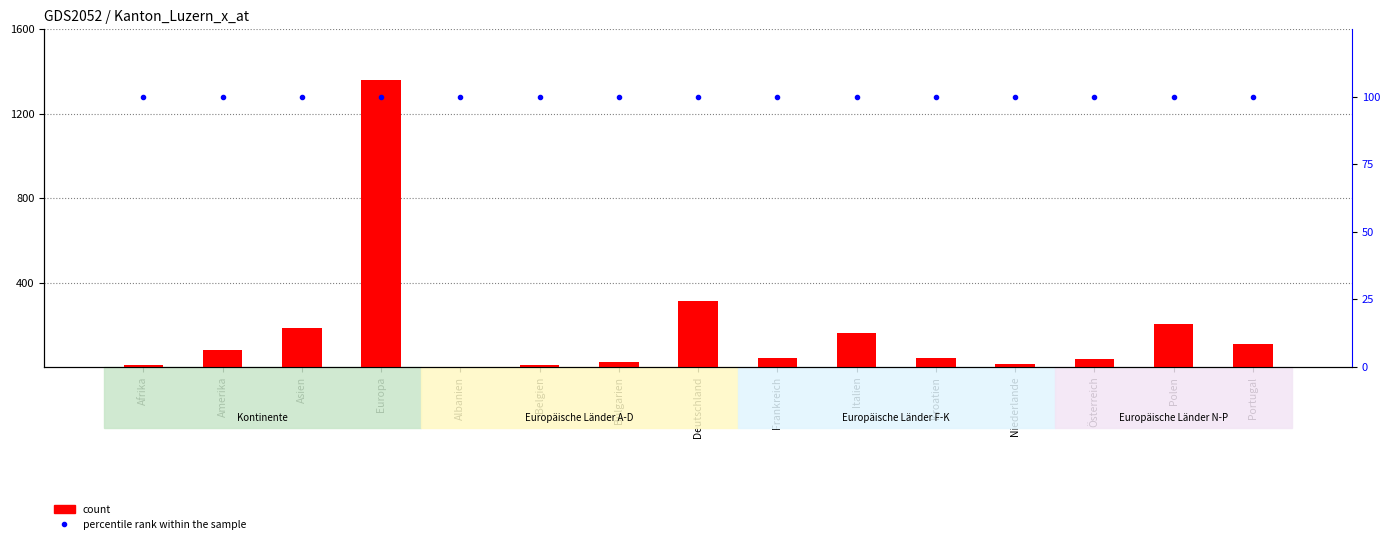

What is the average value of the percentile rank within the sample series?

100